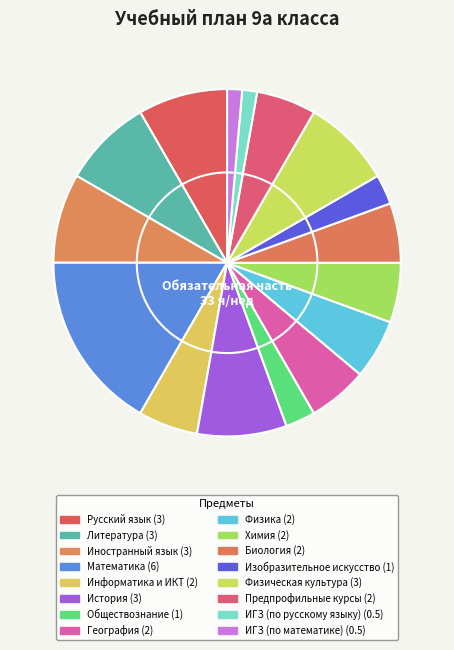

How many slices are in this pie chart?

16